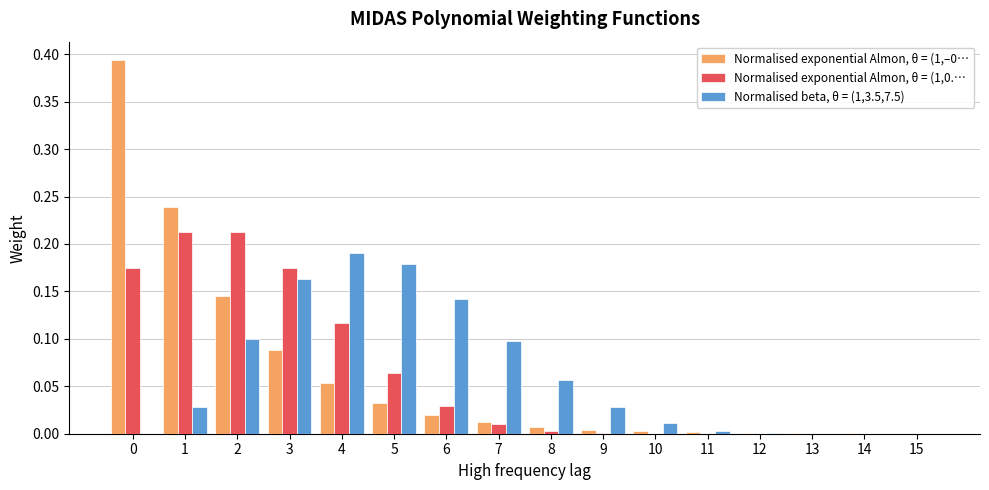

Is the value of Normalised exponential Almon, θ = (1,–0… at 9 greater than the value of Normalised exponential Almon, θ = (1,0.… at 2?

No